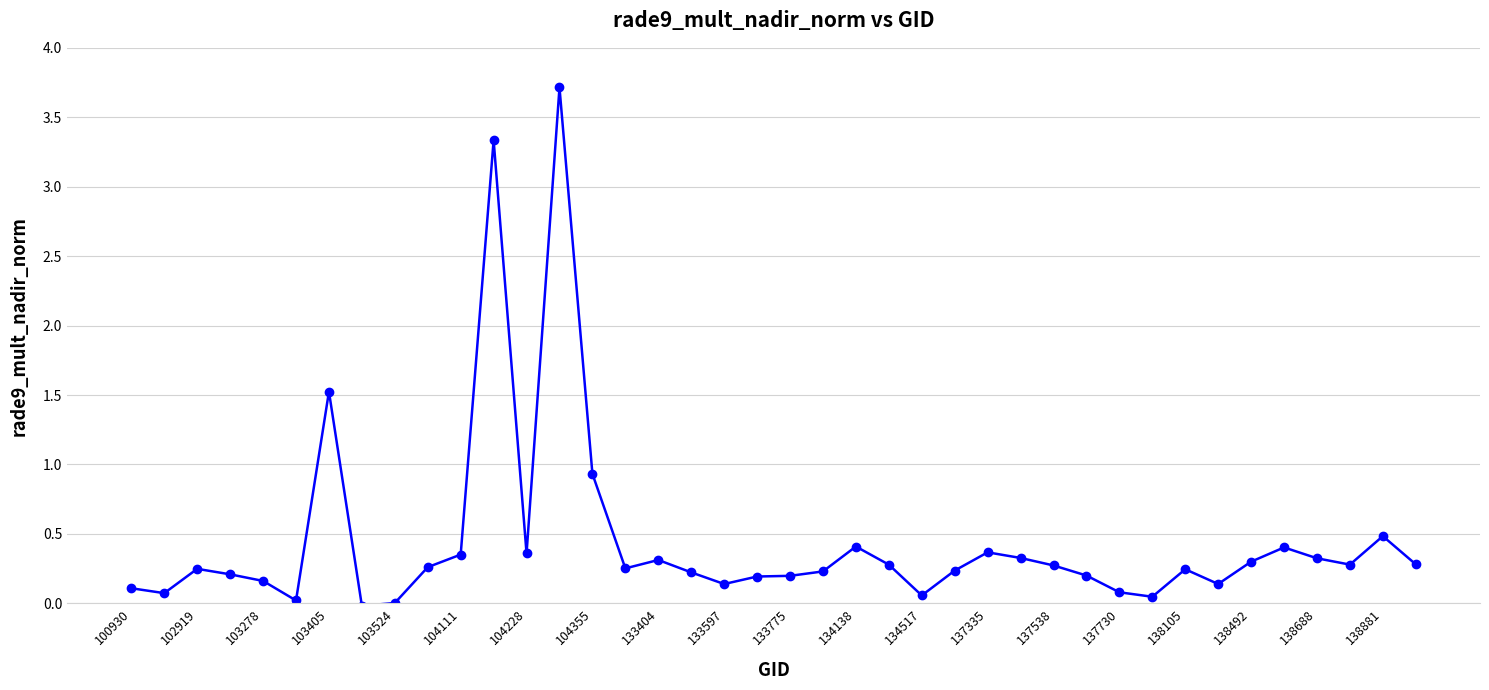

What is the difference between the maximum and minimum values?

3.7